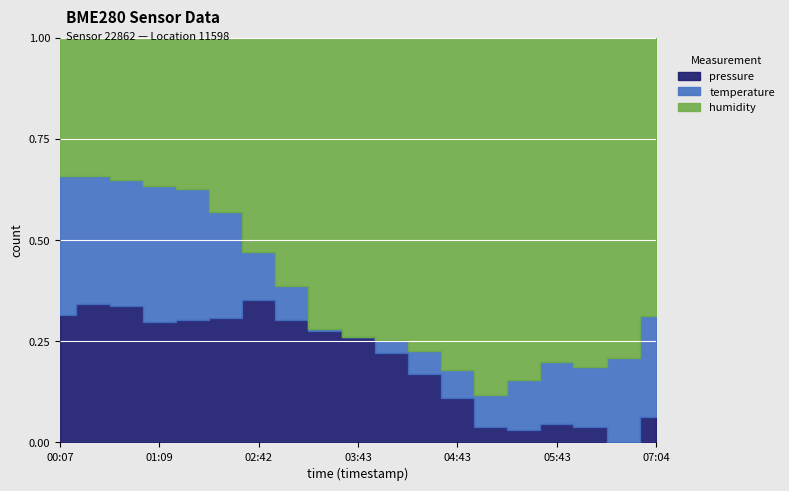

How many data points does each series have?

19